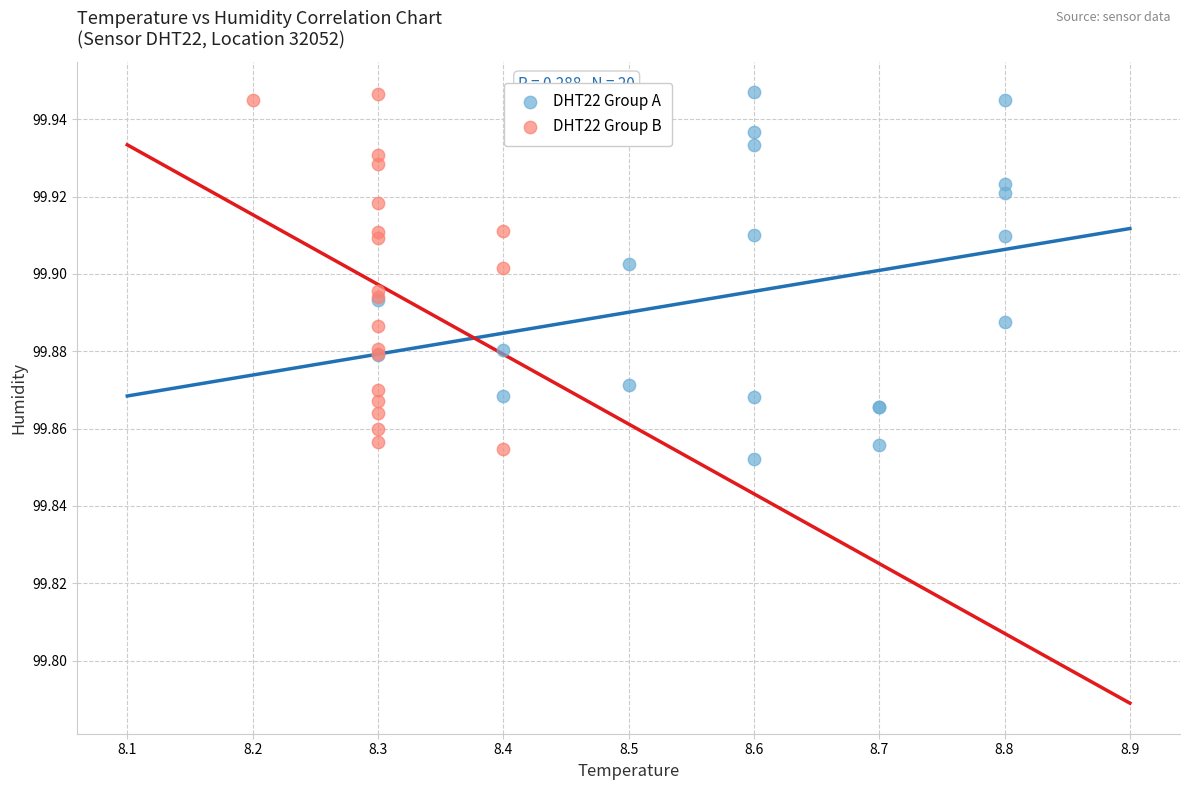

What are all the series names shown in the legend?

DHT22 Group A, DHT22 Group B